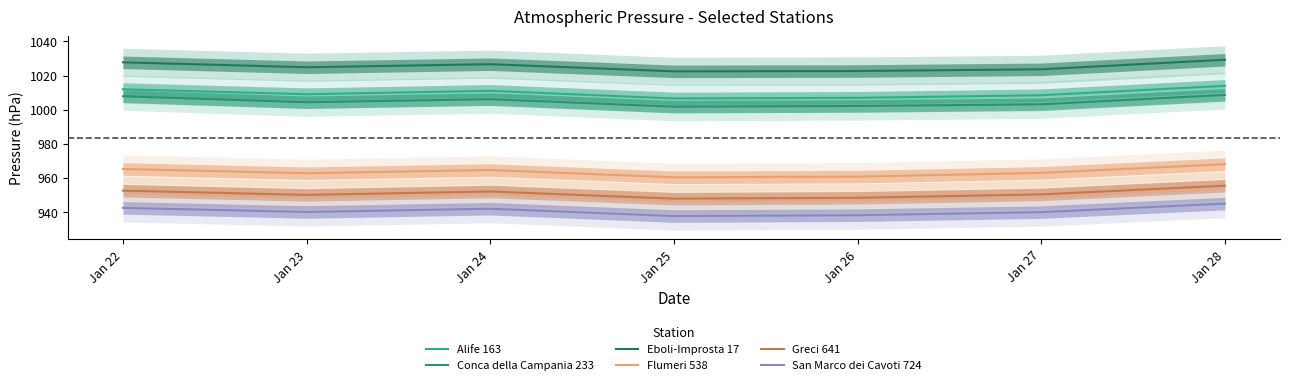

Reading right to left, list all the values displayed in this chart.

Alife 163: 1014.0	1008.5	1007.0	1006.6	1011.1	1009.1	1012.0
Conca della Campania 233: 1008.7	1003.2	1002.2	1001.8	1006.2	1004.4	1007.9
Eboli-Improsta 17: 1029.3	1023.7	1022.7	1022.5	1026.7	1024.9	1027.8
Flumeri 538: 968.1	963.0	960.8	960.4	964.7	962.8	965.3
Greci 641: 955.5	950.4	948.4	947.9	952.1	950.1	952.6
San Marco dei Cavoti 724: 945.0	940.0	938.2	937.7	942.0	940.1	942.5